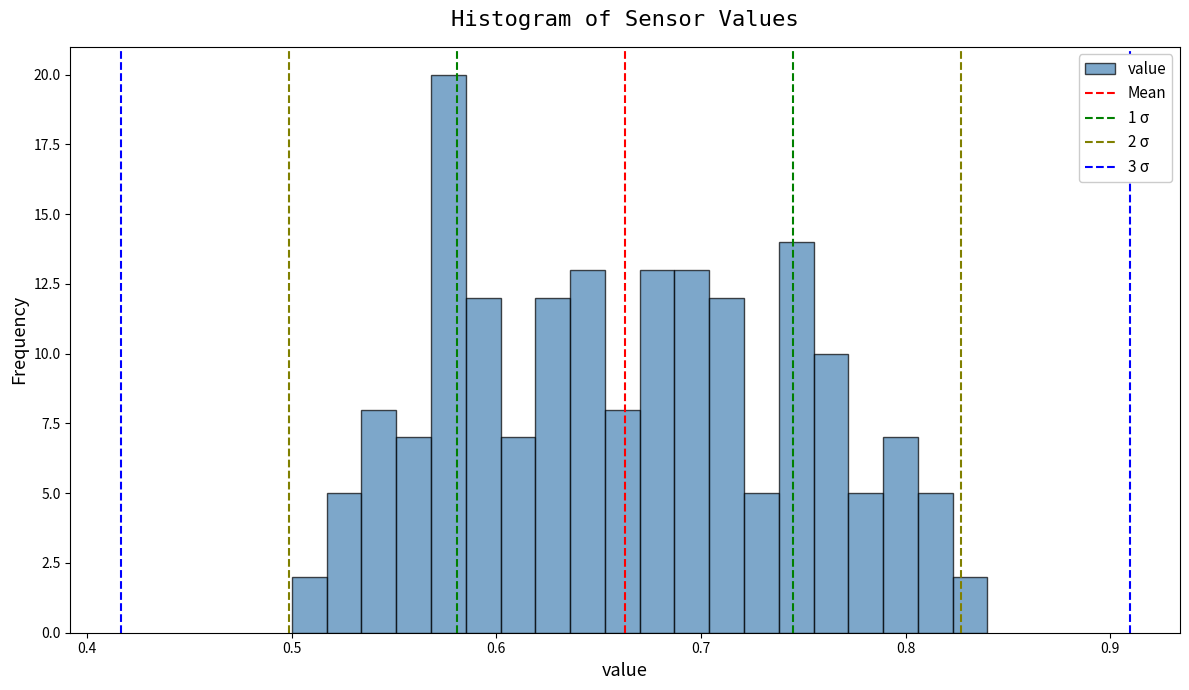

Around what value on the x-axis is the tallest bar? Give the approximate position of its centre, as read against the axis.

0.58